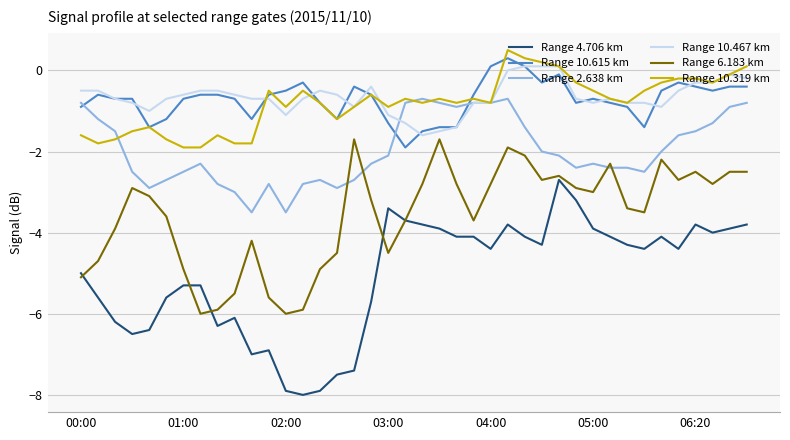

What is the minimum value shown in the chart?

-8.0